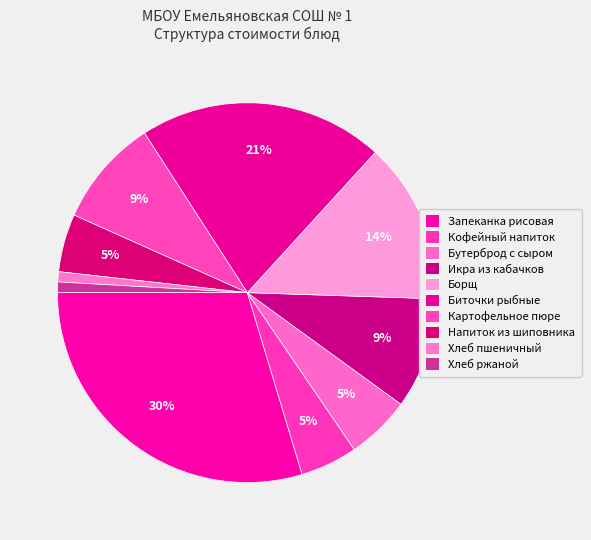

To the nearest percent, what is the average slice percentage?

10%